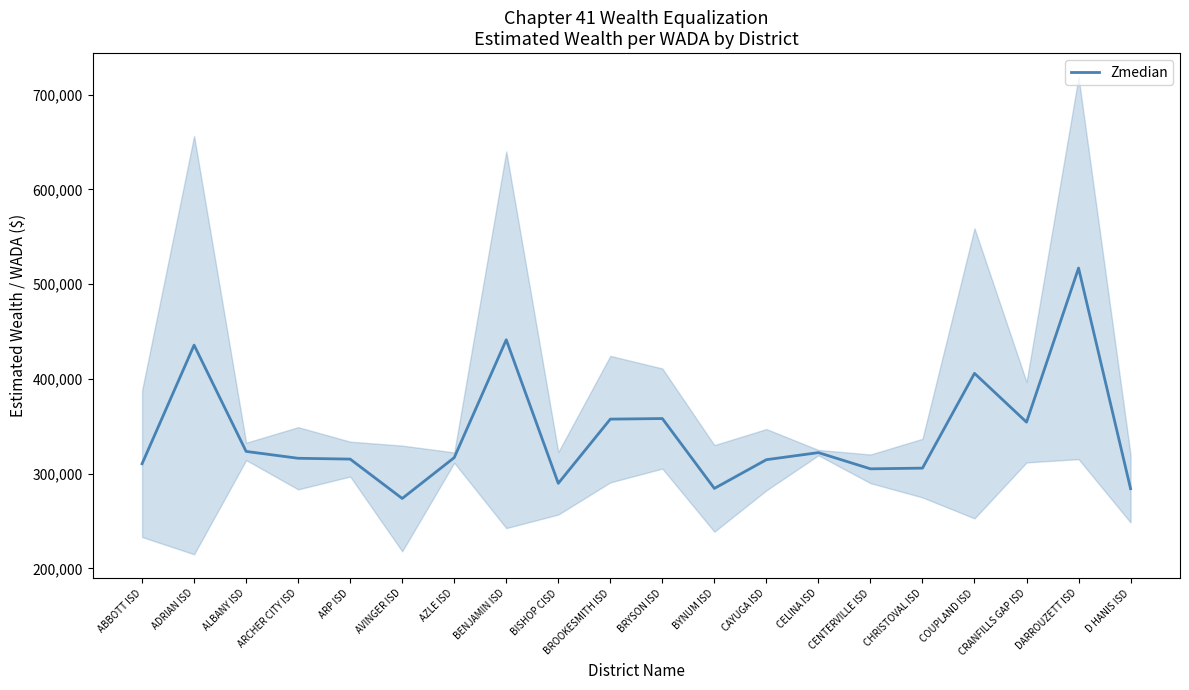

Where does the data first go above 316948?

ADRIAN ISD